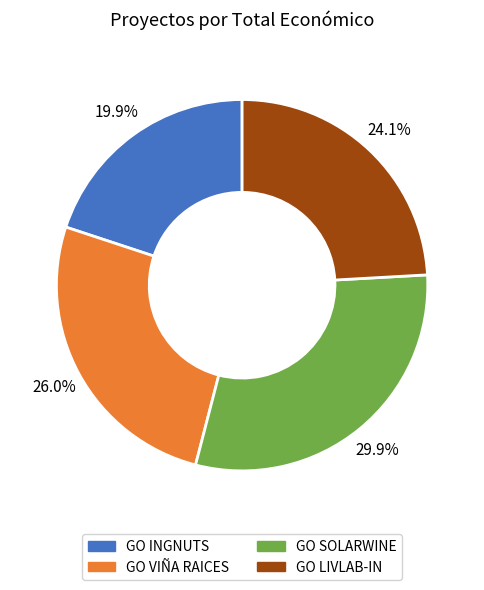

How many segments does this pie chart have?

4